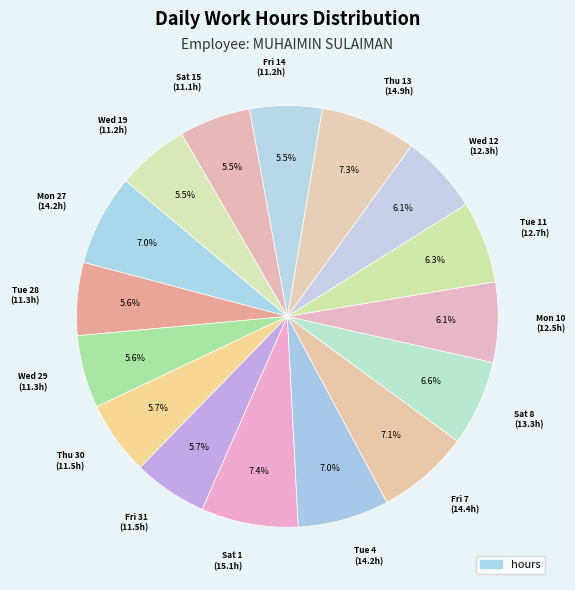

To the nearest percent, what is the difference between the largest and smallest slice percentages?

2%